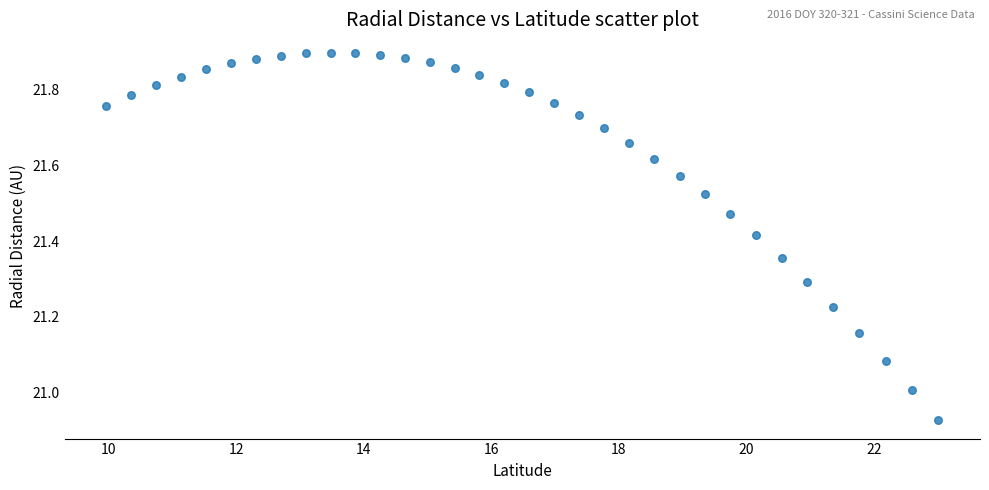

What is the range of Y values (max minus min)?

1.0